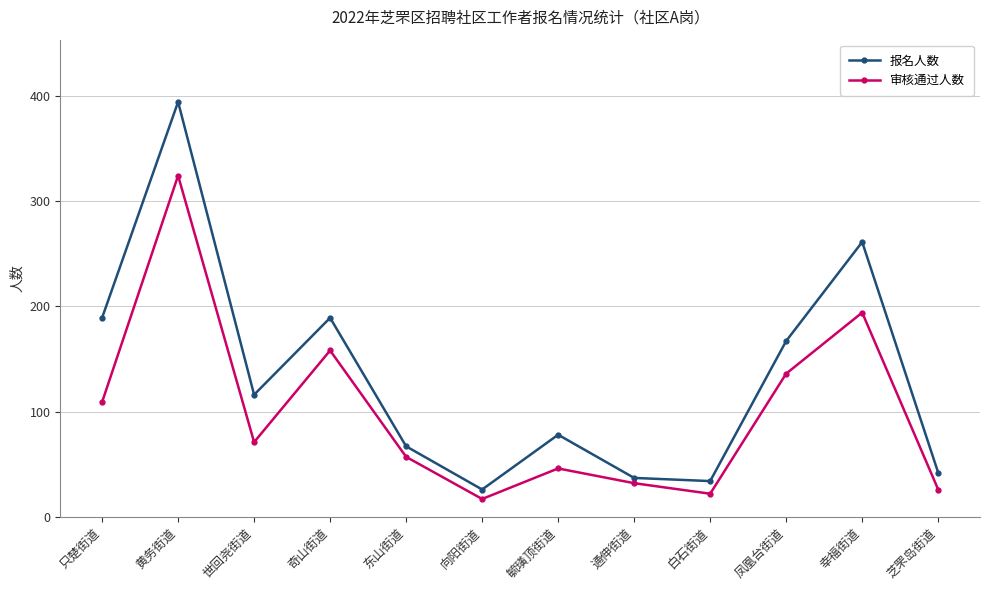

Is the value of 报名人数 at 通伸街道 greater than the value of 审核通过人数 at 奇山街道?

No